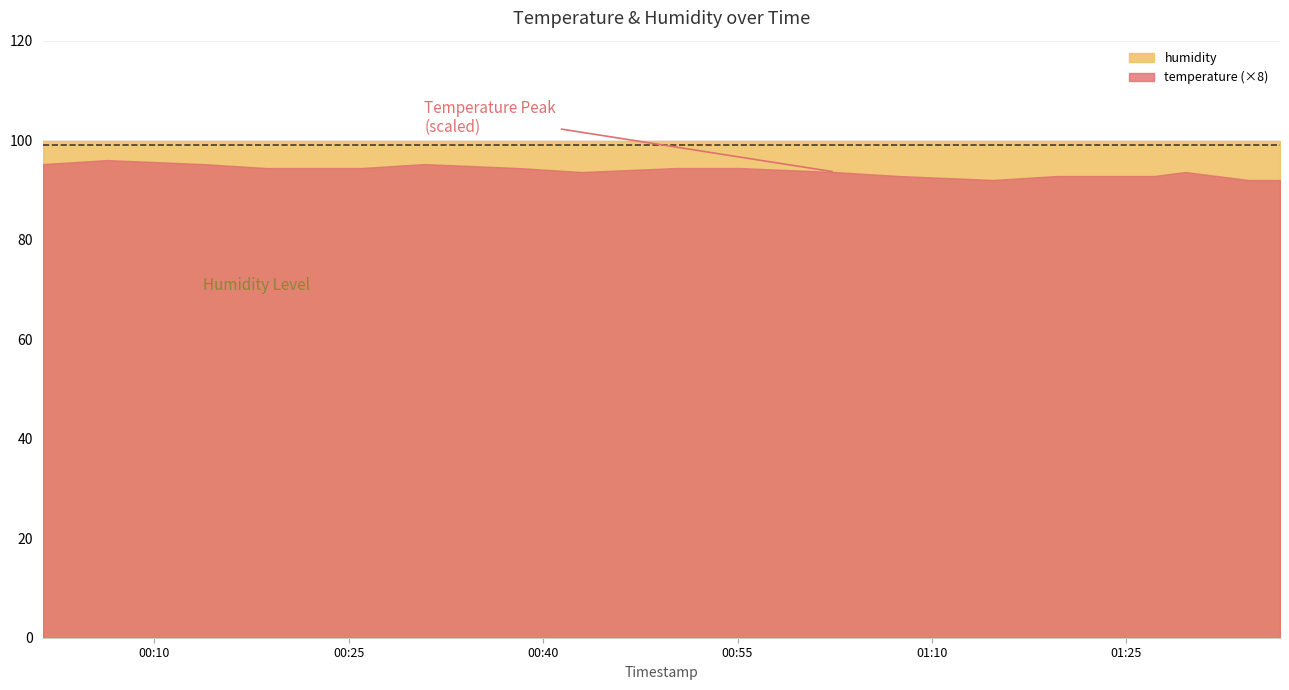

True or false: humidity has more than 1 points higher than both neighbors.

False